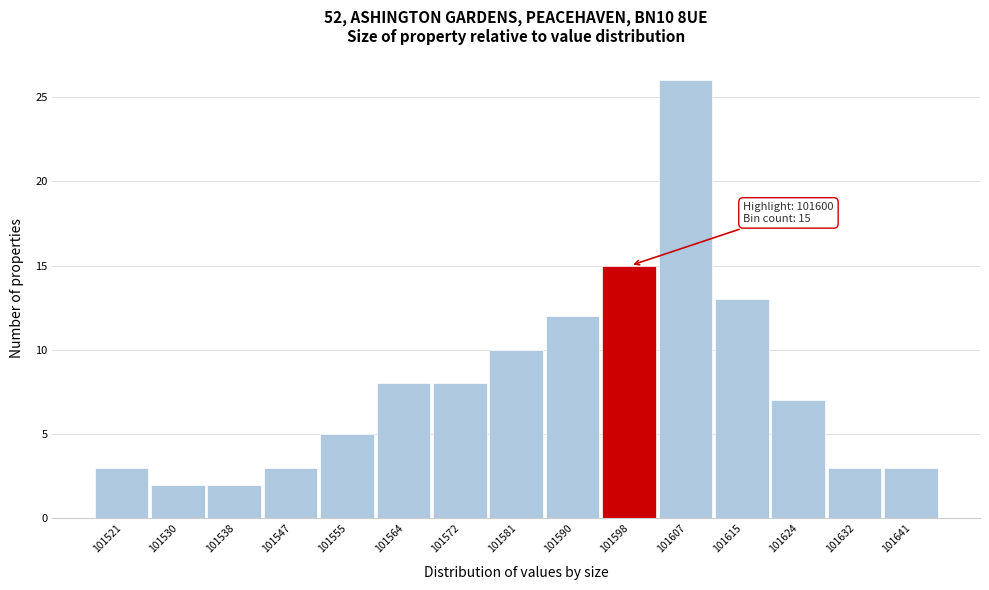

Over which range of the x-axis is the bar tallest?

101602 to 101611